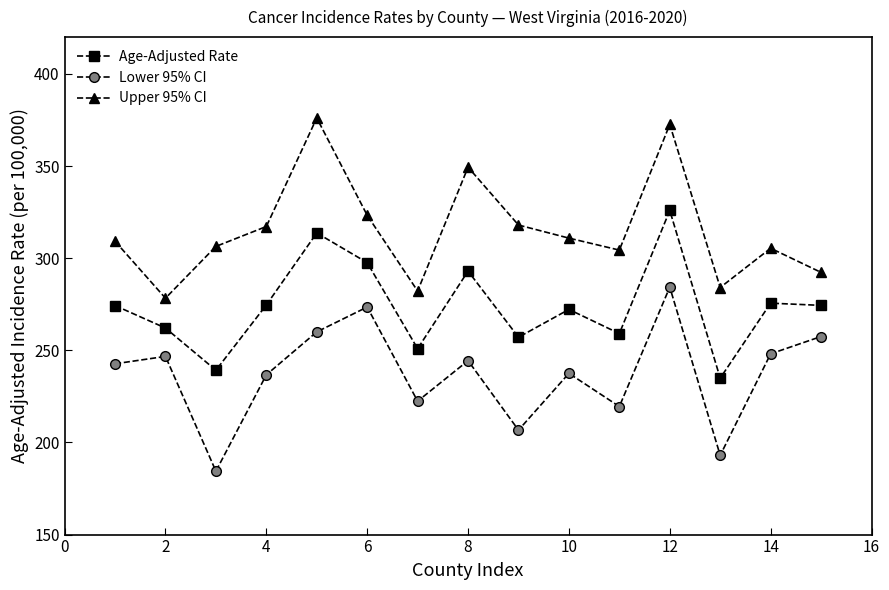

What is the value of the Age-Adjusted Rate point at the 13th from the left?

234.9